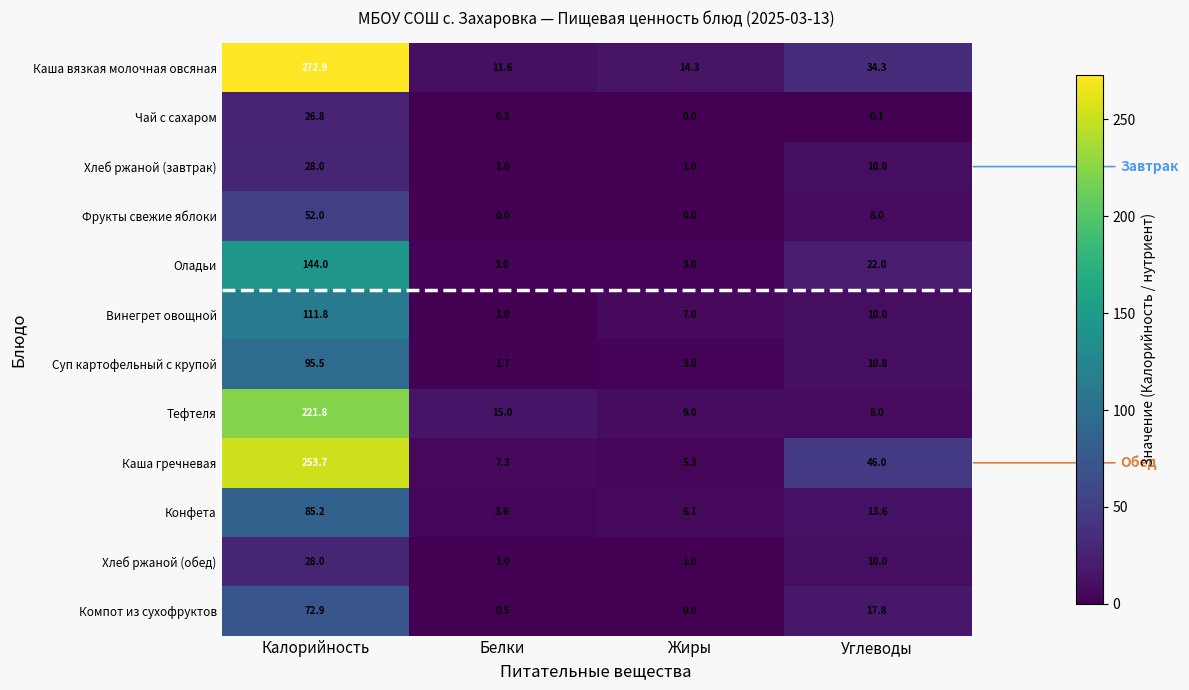

True or false: Фрукты свежие яблоки has a value of 2.3 at Углеводы.

False